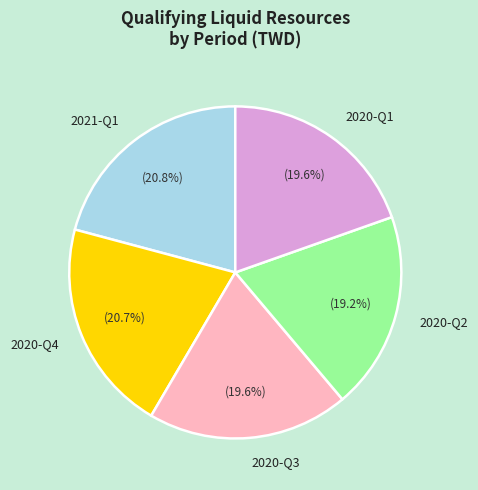

What is the ratio of the value at 2020-Q1 to the value at 2020-Q2?

1.0